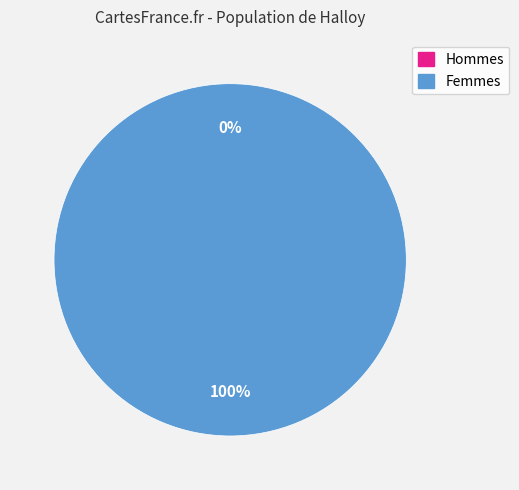

True or false: 63094 accounts for 88% of the total.

False